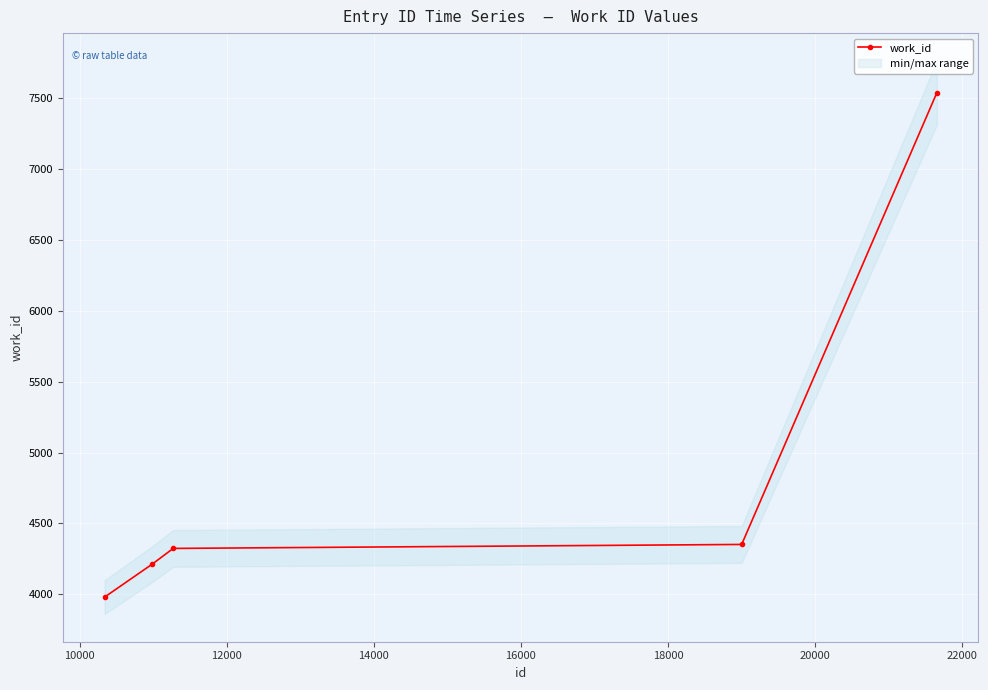

What is the value of the 3rd point from the left?

4323